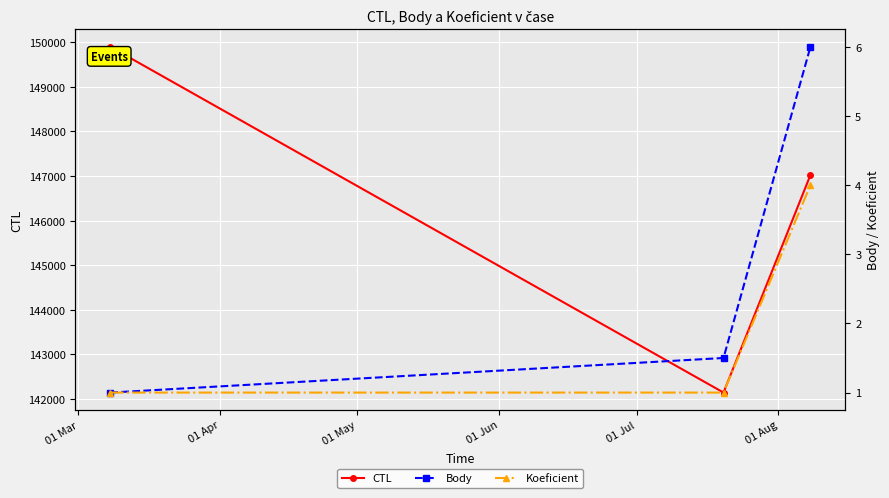

What is the sum of all CTL values?

439067